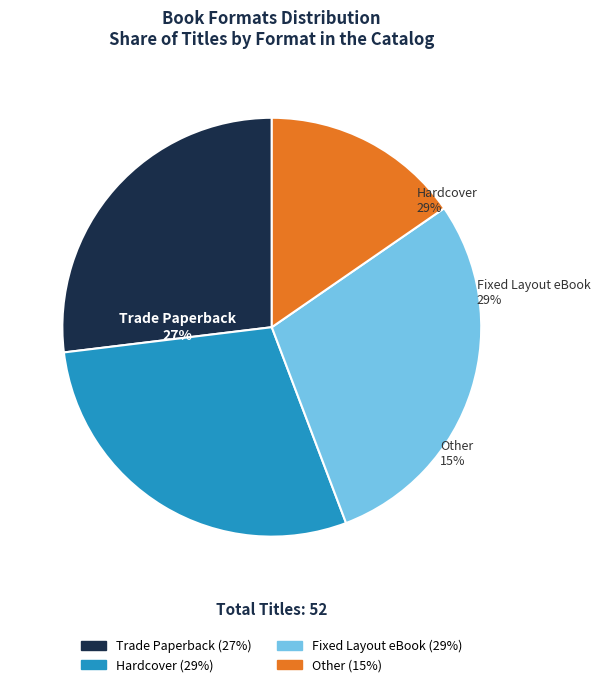

Is Trade Paperback the majority of the pie?

No